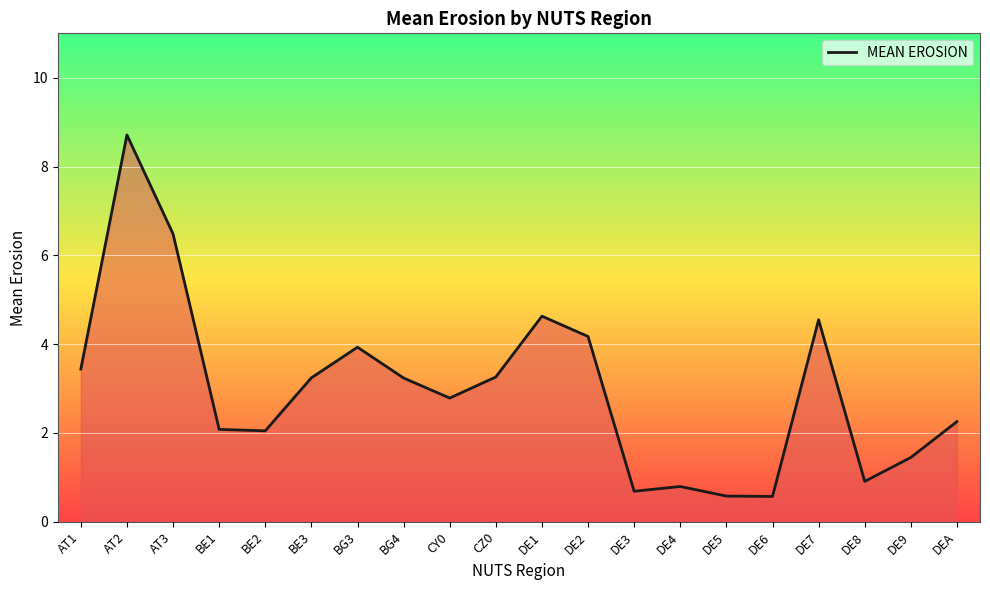

Which label corresponds to the largest value in the chart?

AT2